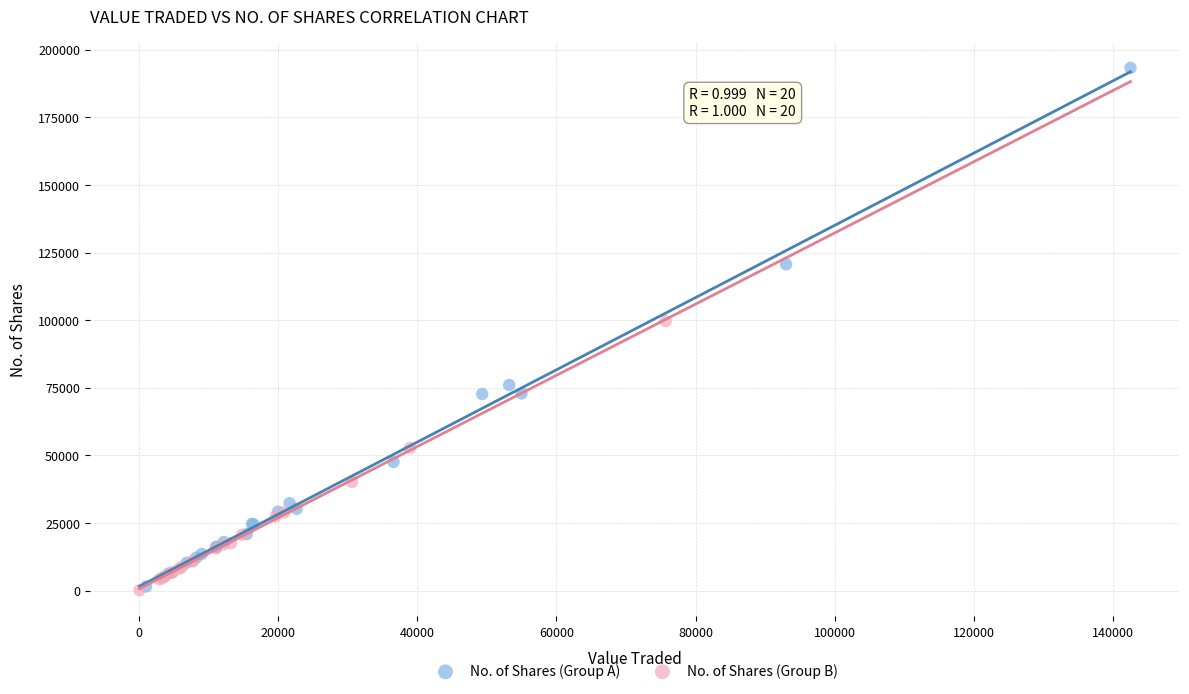

Which series reaches the maximum Y coordinate?

No. of Shares (Group A)